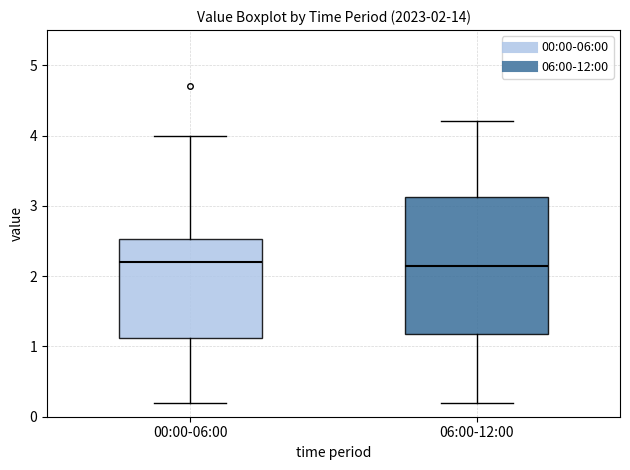

Comparing the boxes themselves (not the whiskers), which one is the tallest?

06:00-12:00